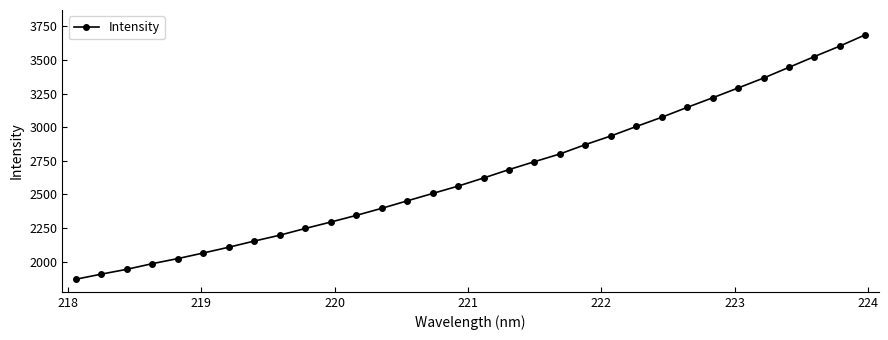

What is the minimum value shown in the chart?

1869.4